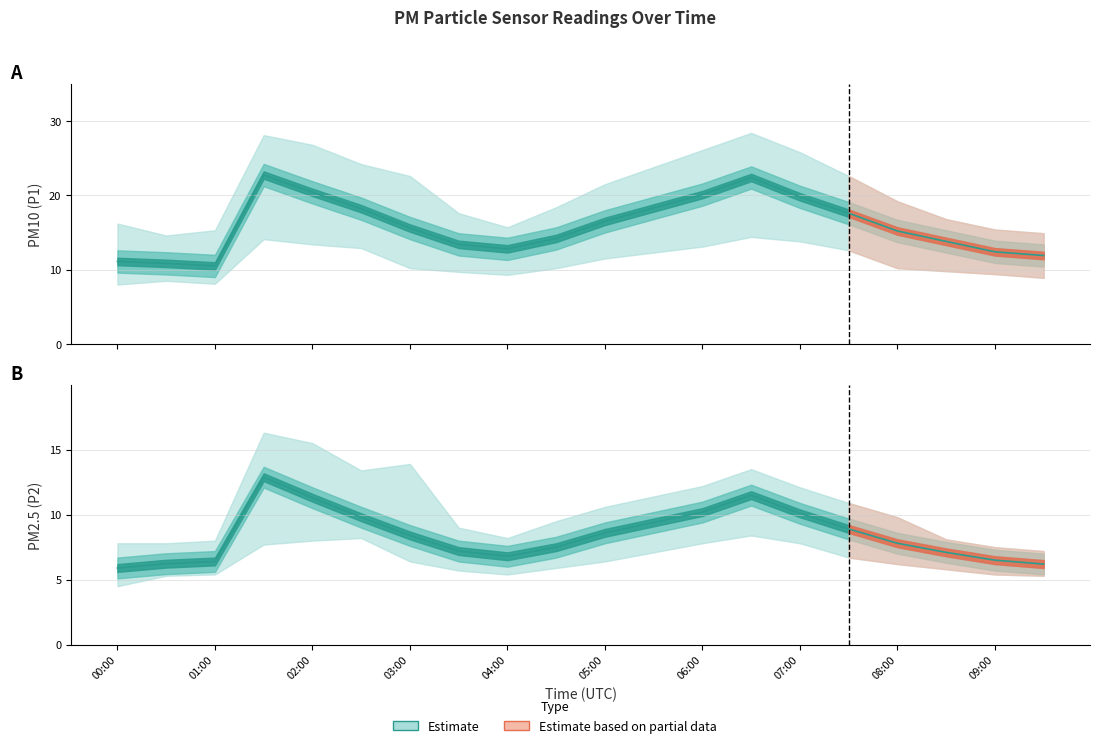

What is the difference between the highest and lowest values at 09:00?

6.7